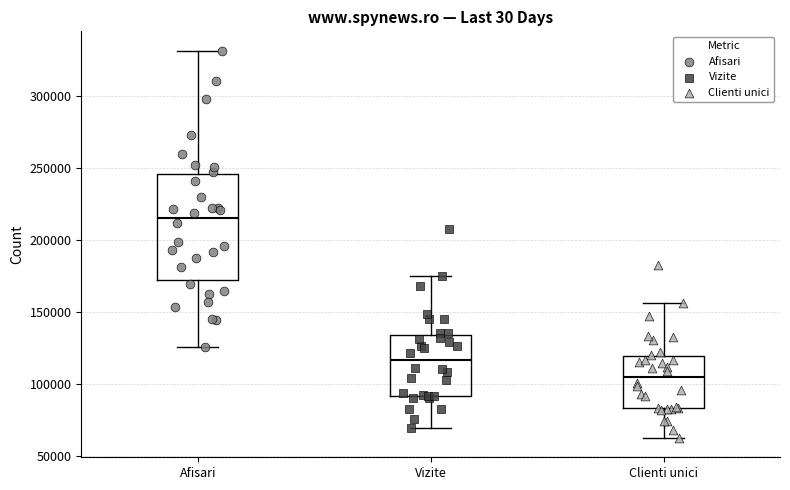

Where does the lower whisker of the box for Vizite end on the y-axis? The values are not printed on the chart, so give them approximately, as read against the axis.

70000